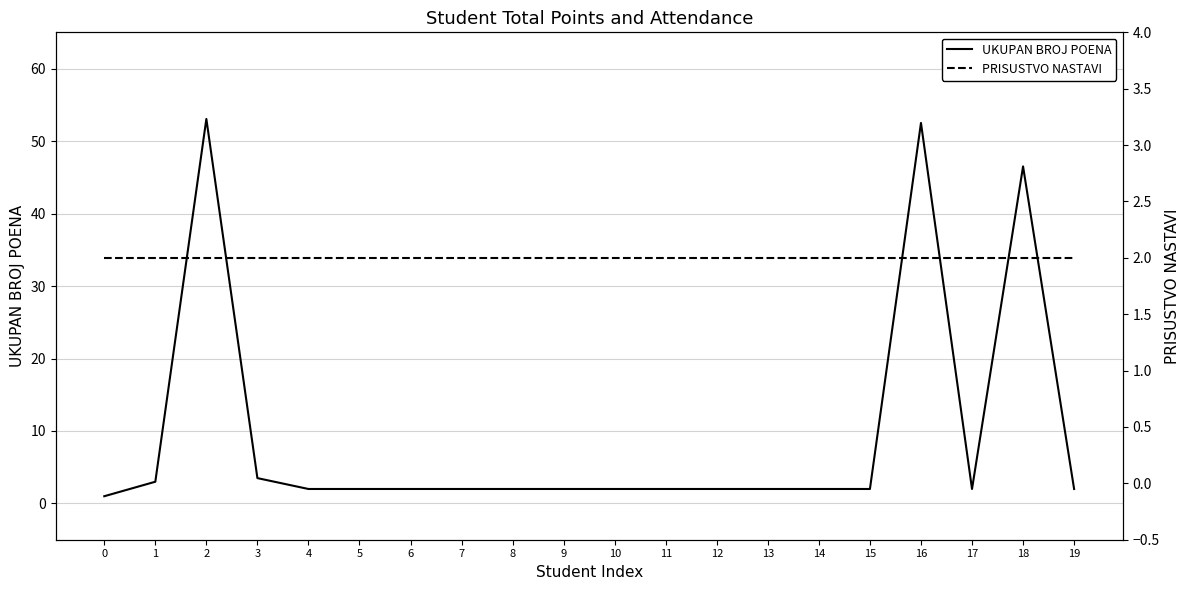

At which category is the sum across all series the highest?

2